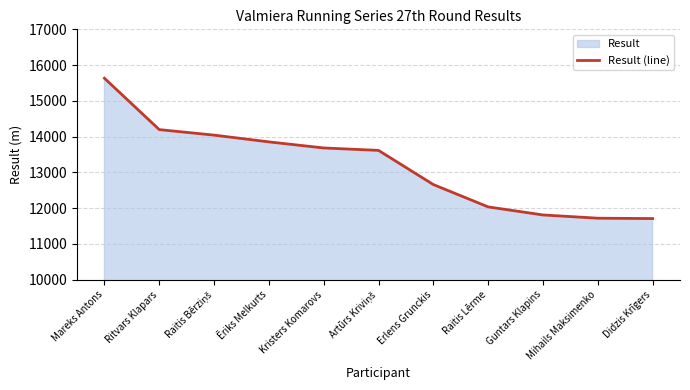

What is the label of the 4th point from the right?

Raitis Lērme